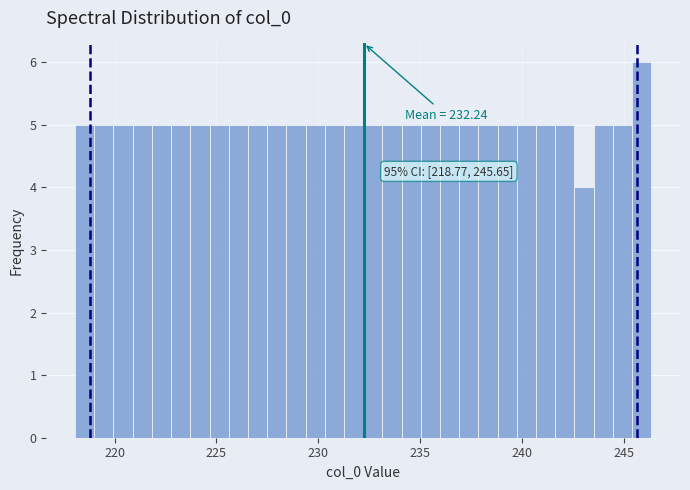

Read against the x-axis, roughly where is the centre of the tallest bar?

246.0